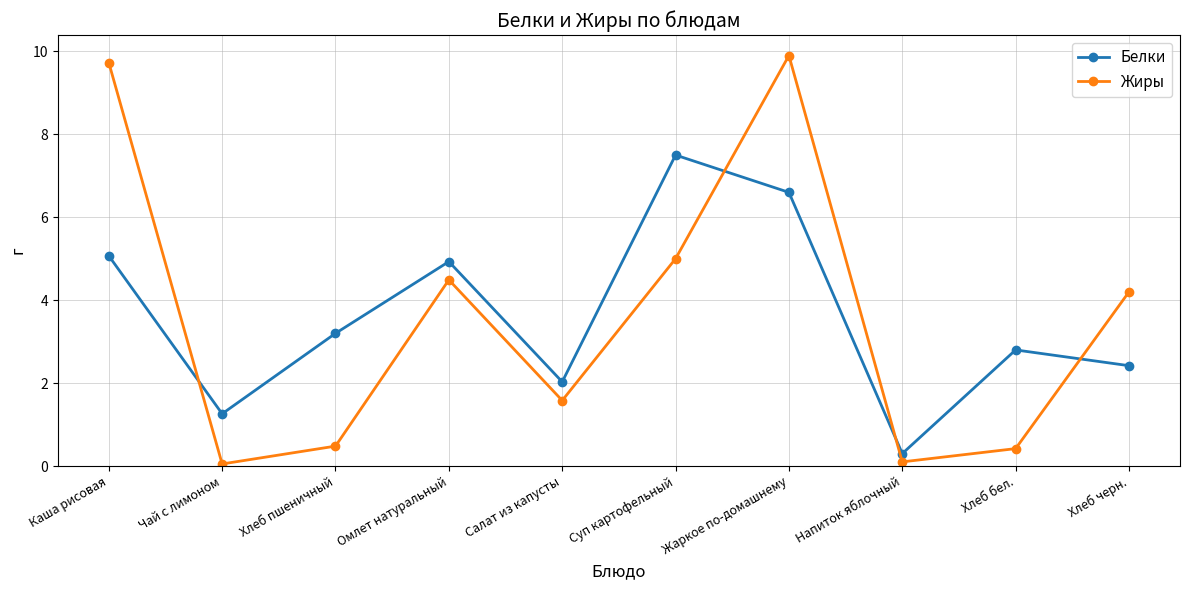

How many interior local peaks does the Белки series have?

3